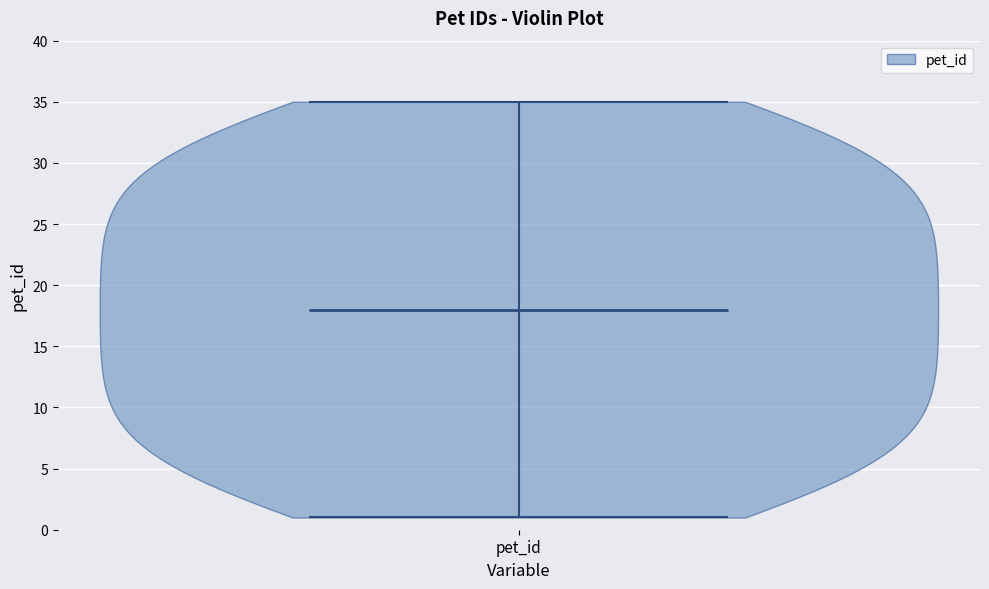

Read this violin plot against the y-axis: where its median line is, and the lowest and highest points the violin reaches. The values are not printed on the chart, so give them approximately, as read against the axis.

median line 18, lowest point 1, highest point 35